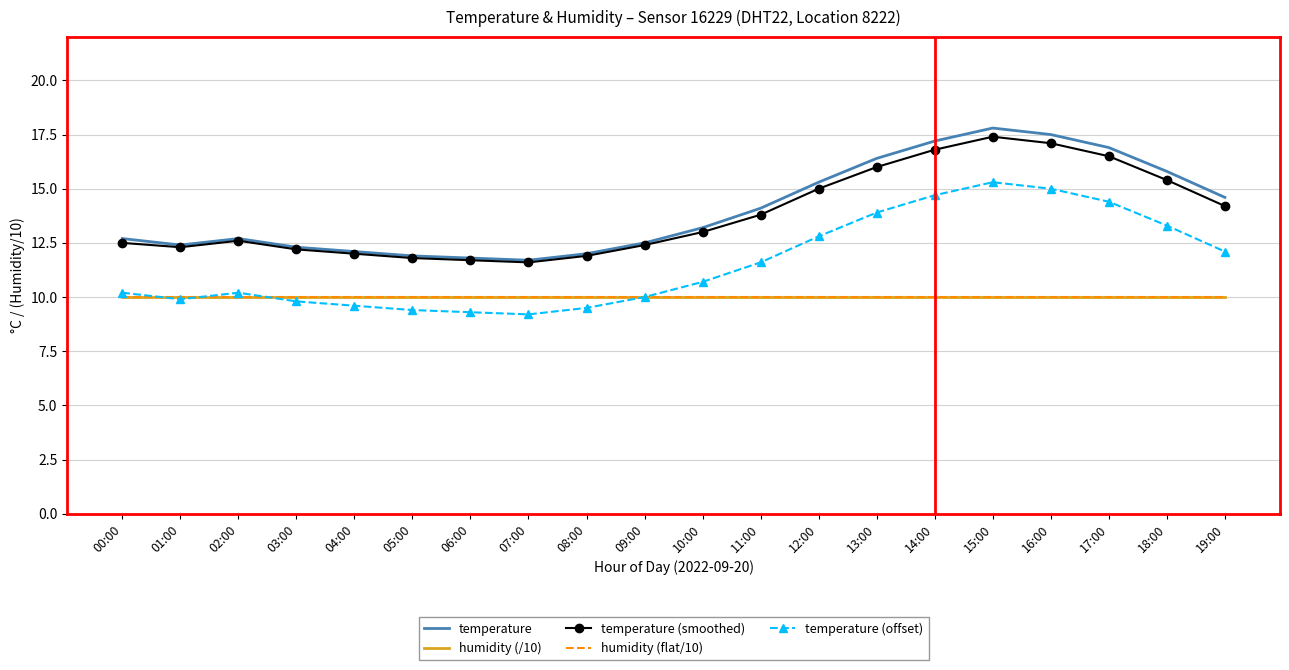

Reading left to right, list all the values displayed in this chart.

temperature: 00:00=12.7	01:00=12.4	02:00=12.7	03:00=12.3	04:00=12.1	05:00=11.9	06:00=11.8	07:00=11.7	08:00=12.0	09:00=12.5	10:00=13.2	11:00=14.1	12:00=15.3	13:00=16.4	14:00=17.2	15:00=17.8	16:00=17.5	17:00=16.9	18:00=15.8	19:00=14.6
humidity (/10): 00:00=10.0	01:00=10.0	02:00=10.0	03:00=10.0	04:00=10.0	05:00=10.0	06:00=10.0	07:00=10.0	08:00=10.0	09:00=10.0	10:00=10.0	11:00=10.0	12:00=10.0	13:00=10.0	14:00=10.0	15:00=10.0	16:00=10.0	17:00=10.0	18:00=10.0	19:00=10.0
temperature (smoothed): 00:00=12.5	01:00=12.3	02:00=12.6	03:00=12.2	04:00=12.0	05:00=11.8	06:00=11.7	07:00=11.6	08:00=11.9	09:00=12.4	10:00=13.0	11:00=13.8	12:00=15.0	13:00=16.0	14:00=16.8	15:00=17.4	16:00=17.1	17:00=16.5	18:00=15.4	19:00=14.2
humidity (flat/10): 00:00=10.0	01:00=10.0	02:00=10.0	03:00=10.0	04:00=10.0	05:00=10.0	06:00=10.0	07:00=10.0	08:00=10.0	09:00=10.0	10:00=10.0	11:00=10.0	12:00=10.0	13:00=10.0	14:00=10.0	15:00=10.0	16:00=10.0	17:00=10.0	18:00=10.0	19:00=10.0
temperature (offset): 00:00=10.2	01:00=9.9	02:00=10.2	03:00=9.8	04:00=9.6	05:00=9.4	06:00=9.3	07:00=9.2	08:00=9.5	09:00=10.0	10:00=10.7	11:00=11.6	12:00=12.8	13:00=13.9	14:00=14.7	15:00=15.3	16:00=15.0	17:00=14.4	18:00=13.3	19:00=12.1